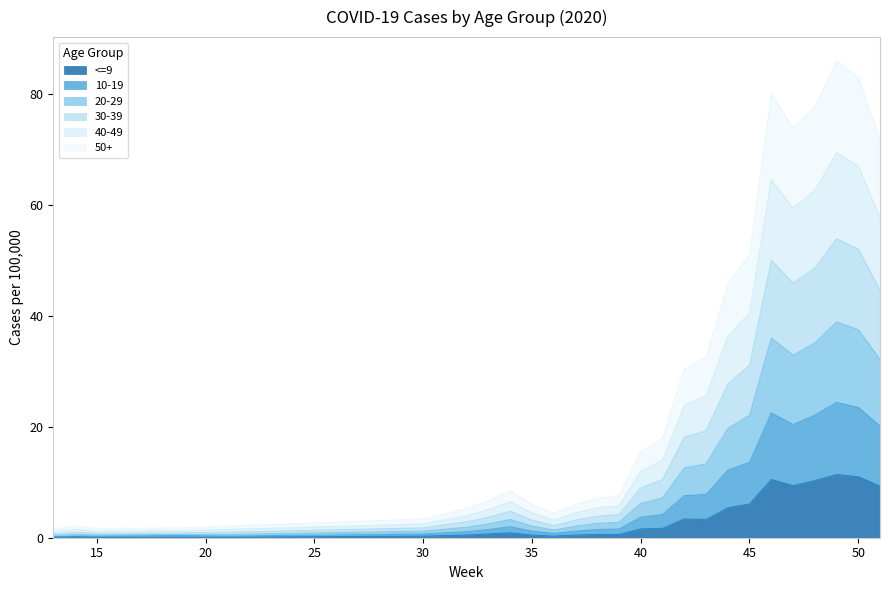

At which category does 40-49 reach its first local valley?

15